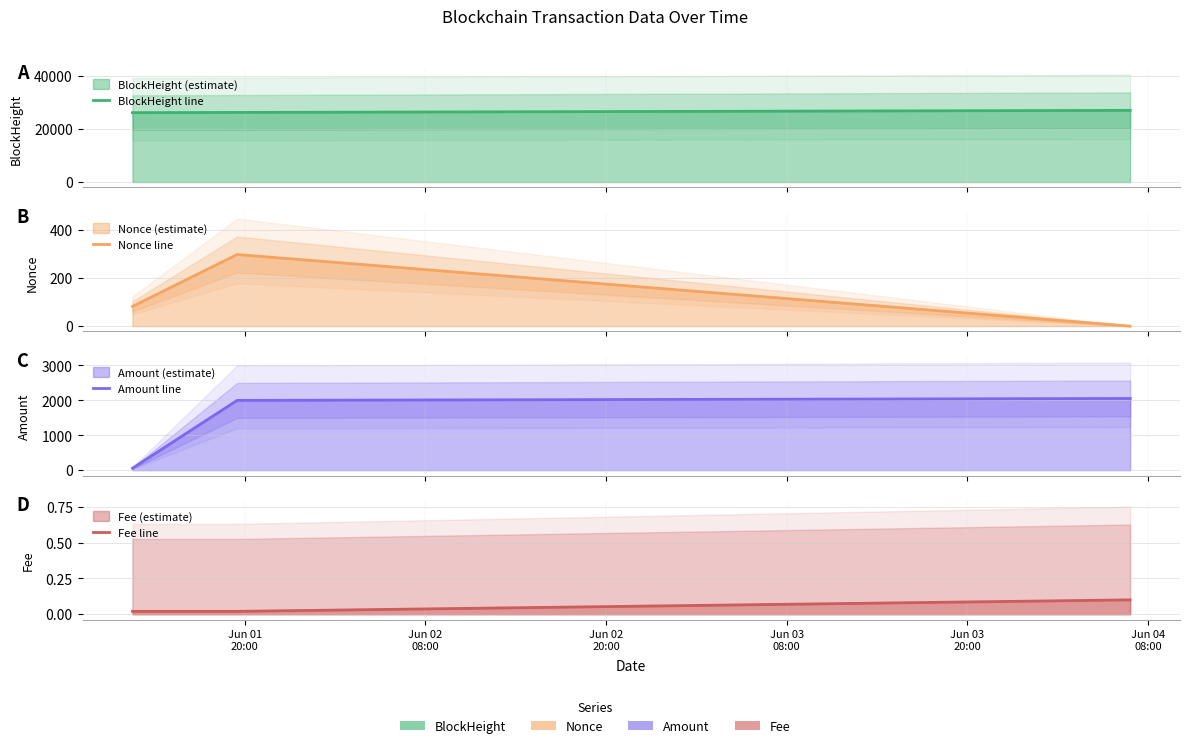

What is the value of the Fee line point at the 3rd from the left?

0.1